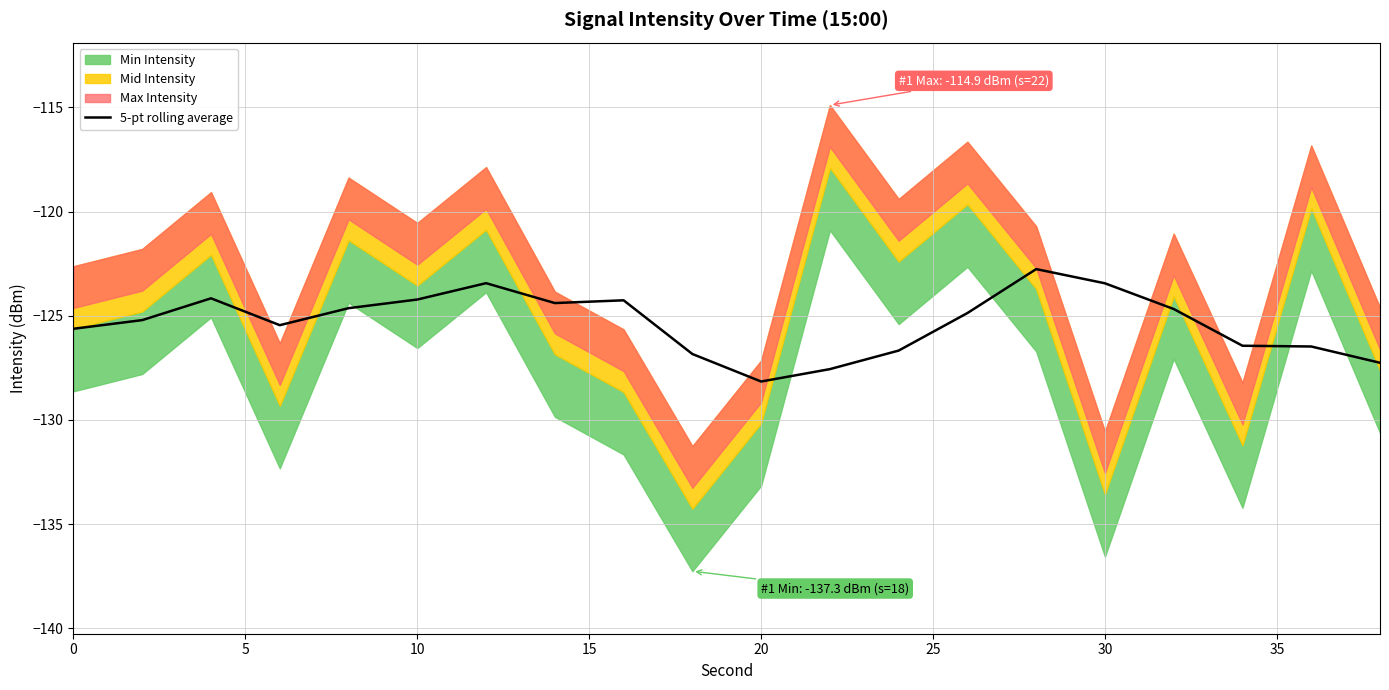

Reading left to right, list all the values displayed in this chart.

-125.6	-125.2	-124.2	-125.5	-124.6	-124.2	-123.4	-124.4	-124.3	-126.8	-128.2	-127.6	-126.7	-124.9	-122.8	-123.4	-124.7	-126.4	-126.5	-127.3